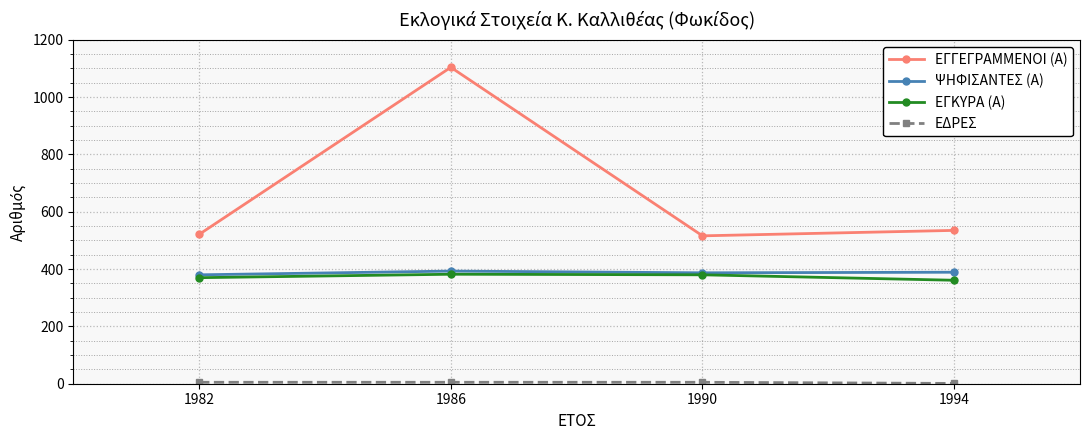

True or false: ΕΓΓΕΓΡΑΜΜΕΝΟΙ (Α) has more than 1 points higher than both neighbors.

False